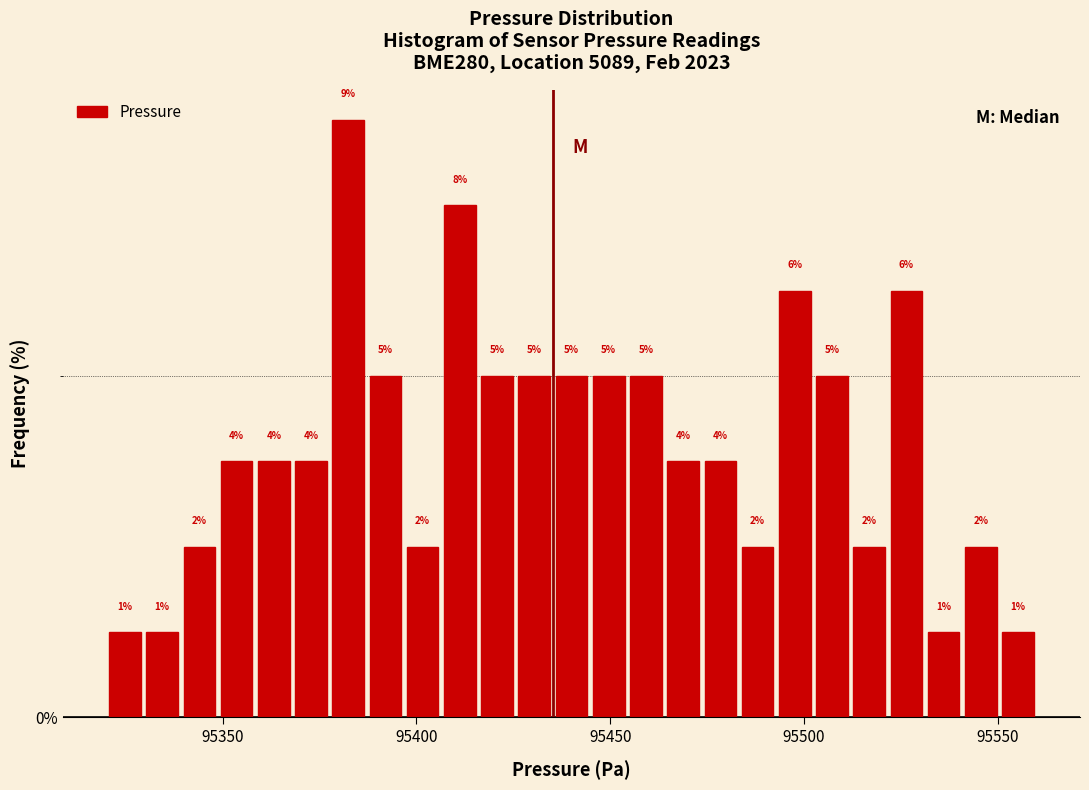

Read against the x-axis, roughly where is the centre of the tallest bar?

95380